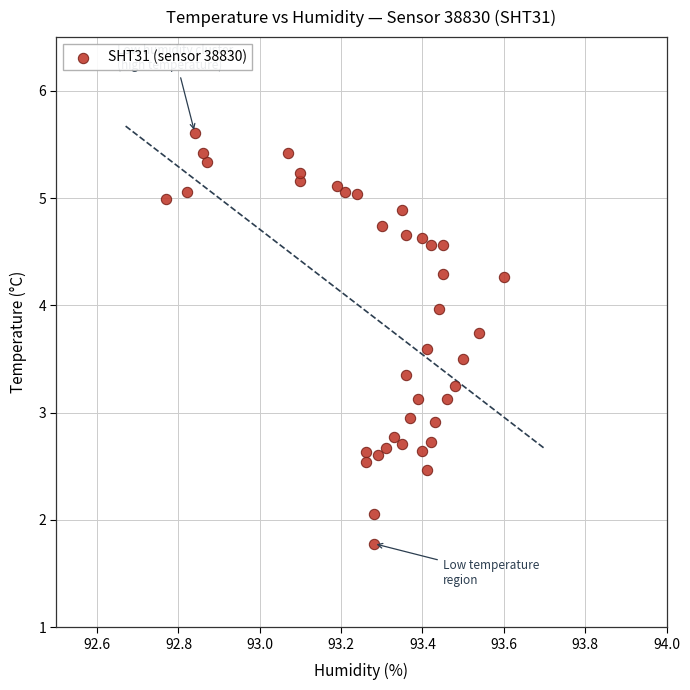

What is the range of X values (max minus min)?

0.8